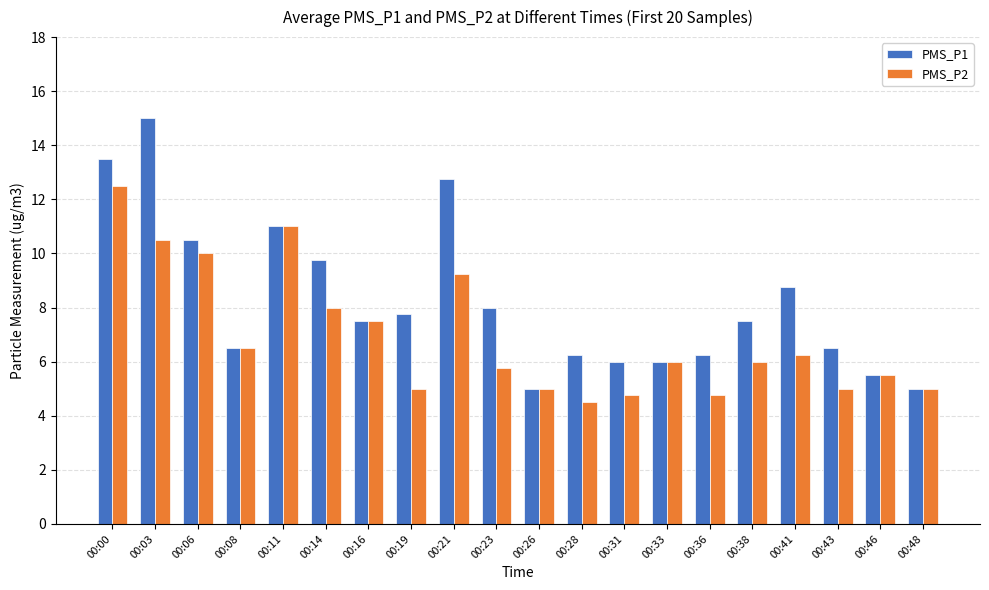

What is the total value across all series at 00:21?

22.0